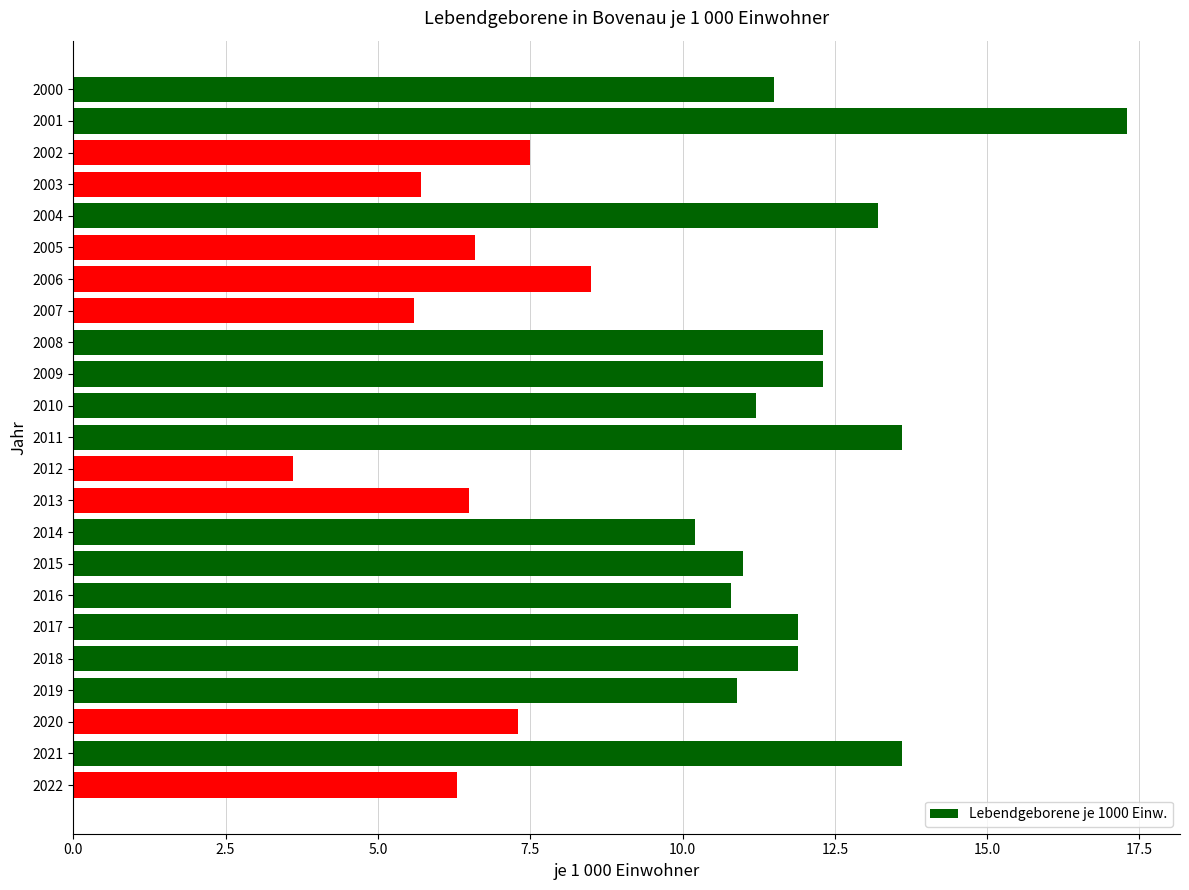

What is the ratio of the value at 2021 to the value at 2018?

1.1